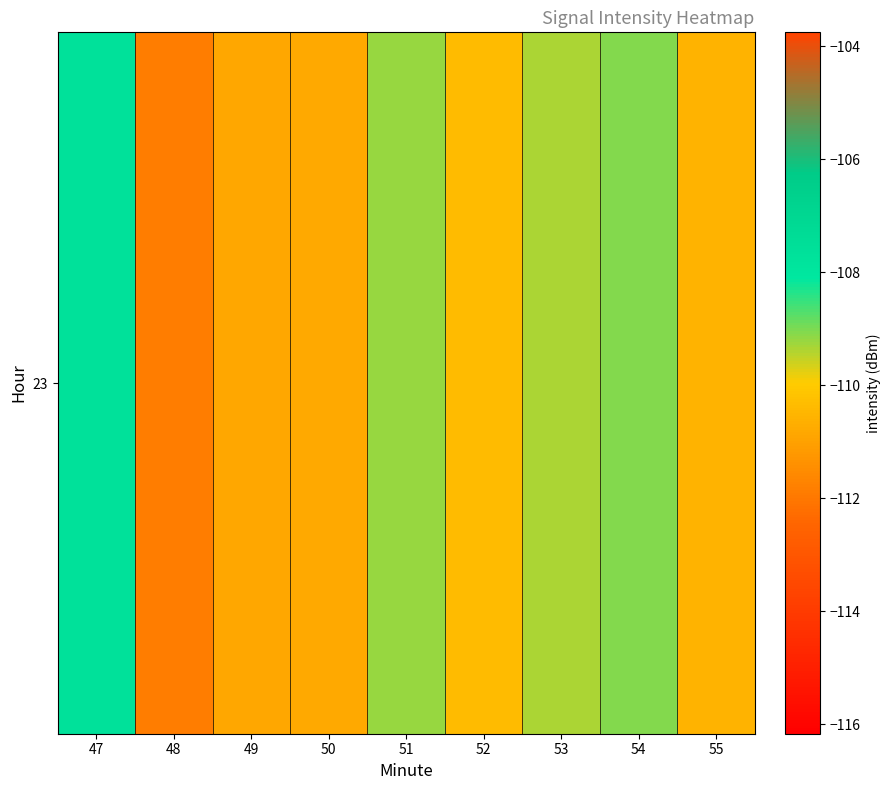

Where does the data first go above -110?

47